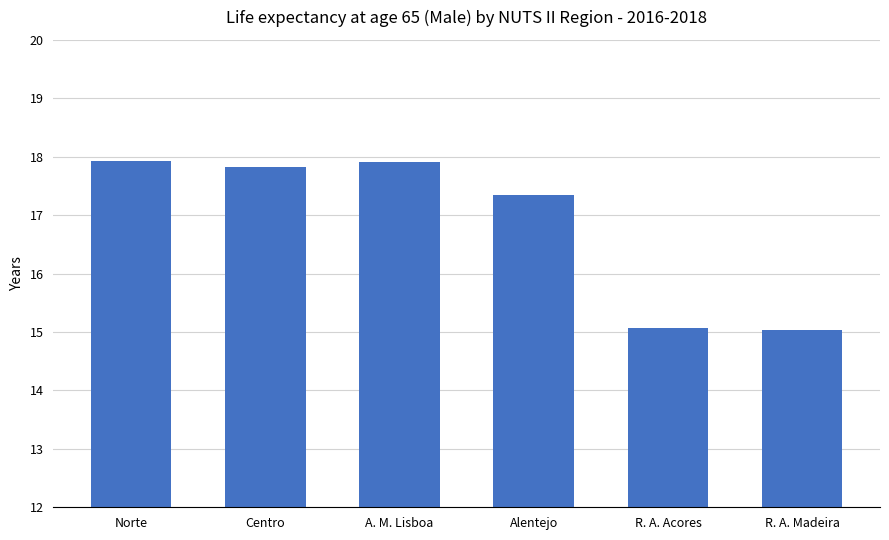

What is the approximate value at R. A. Acores?

15.1